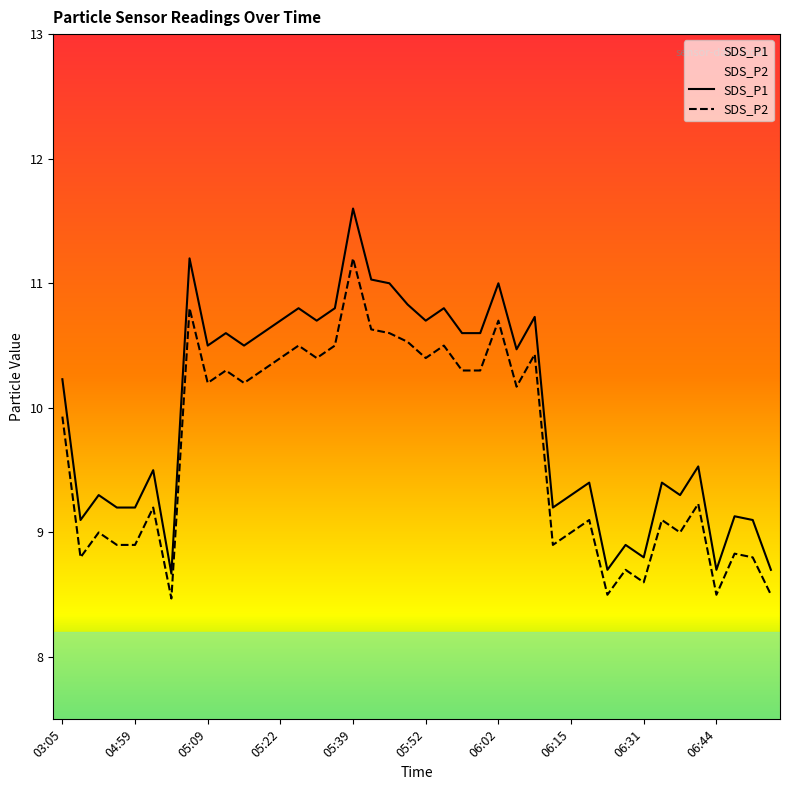

What is the label of the 27th point from the left?

06:10